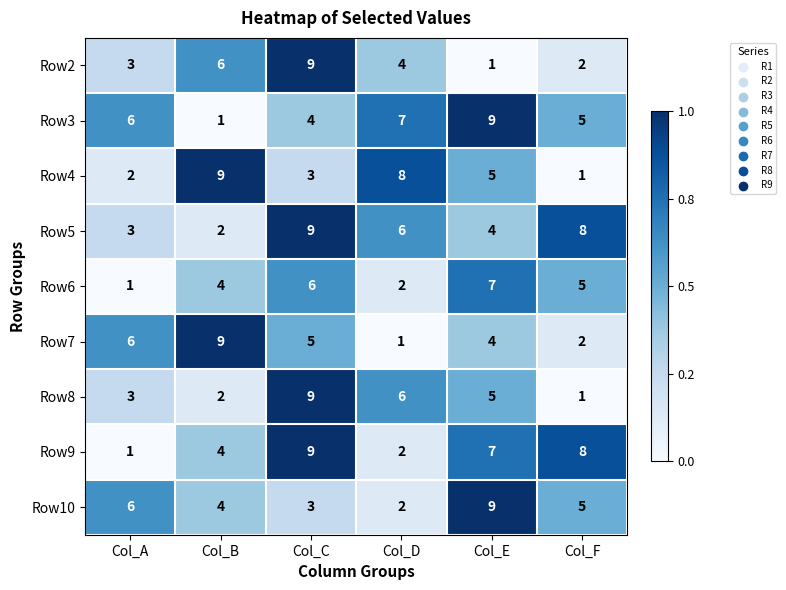

Which category has the highest value in the Row3 series?

Col_E